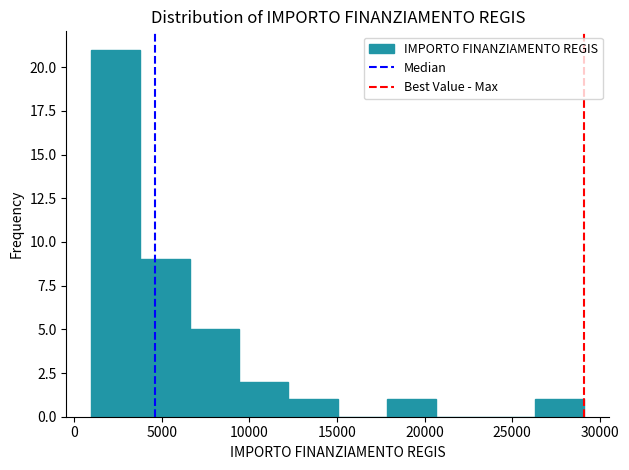

Reading left to right, transcribe this chart: for each bar, give the range it covers on the x-axis and its height. Neither the bar edges nor the heights are printed on the chart, so give them approximately, as read against the axes.

1000 to 4000: 21
4000 to 6500: 9
6500 to 9500: 5
9500 to 12000: 2
12000 to 15000: 1
15000 to 18000: 0
18000 to 20500: 1
20500 to 23500: 0
23500 to 26500: 0
26500 to 29000: 1